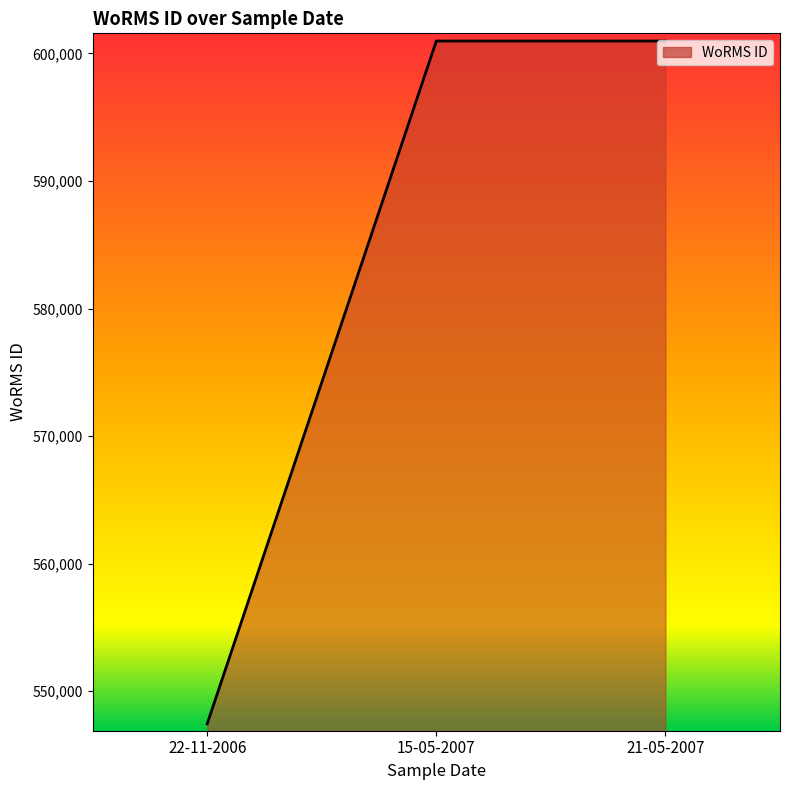

What is the approximate value at 15-05-2007, to the nearest 10?

600980